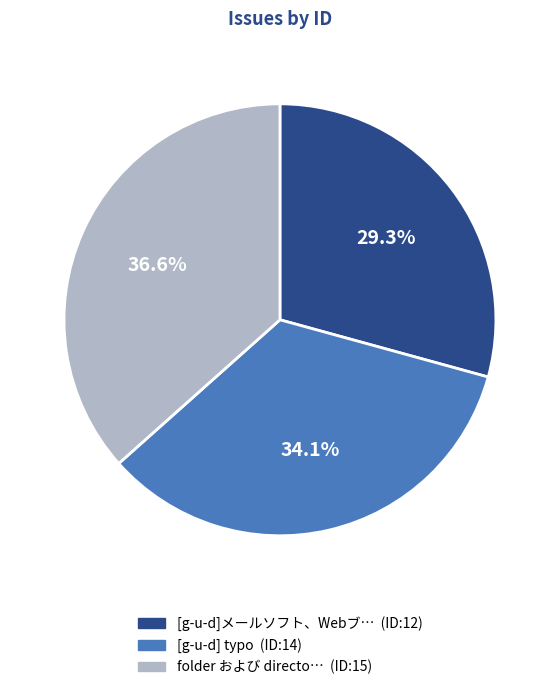

Is there a majority slice in this chart?

No